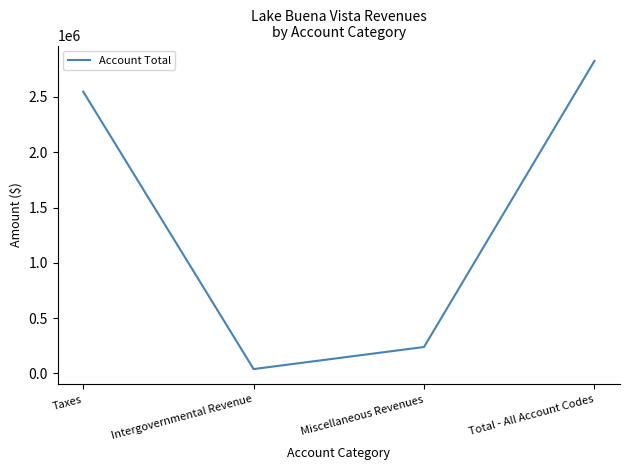

Reading right to left, extract all data points from this chart.

Total - All Account Codes=2825582	Miscellaneous Revenues=238670	Intergovernmental Revenue=39102	Taxes=2547810